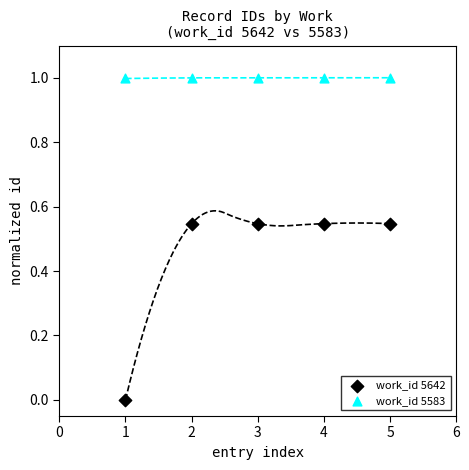

Which series reaches the maximum Y coordinate?

work_id 5583